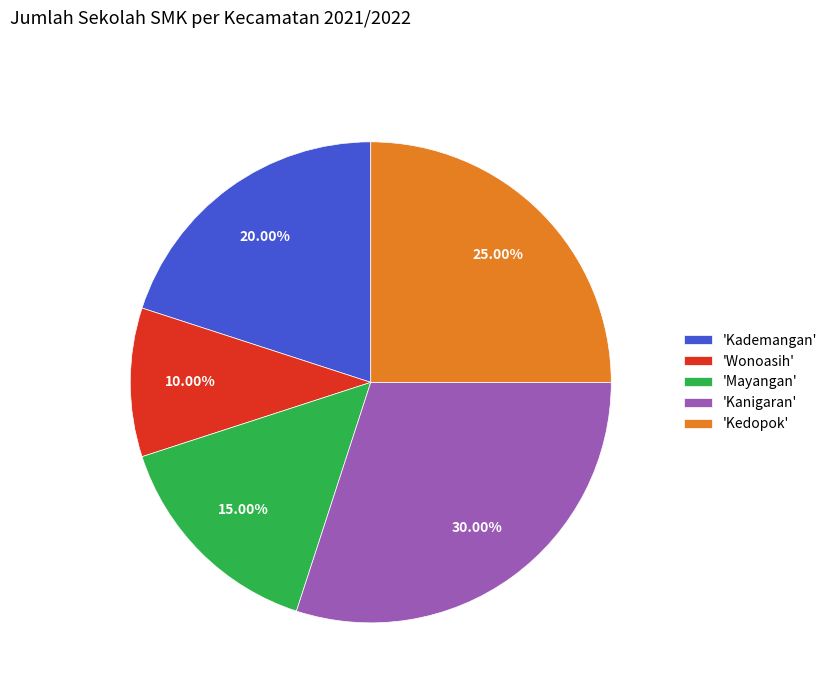

Is the sum of 'Mayangan' and 'Kanigaran' greater than half?

No